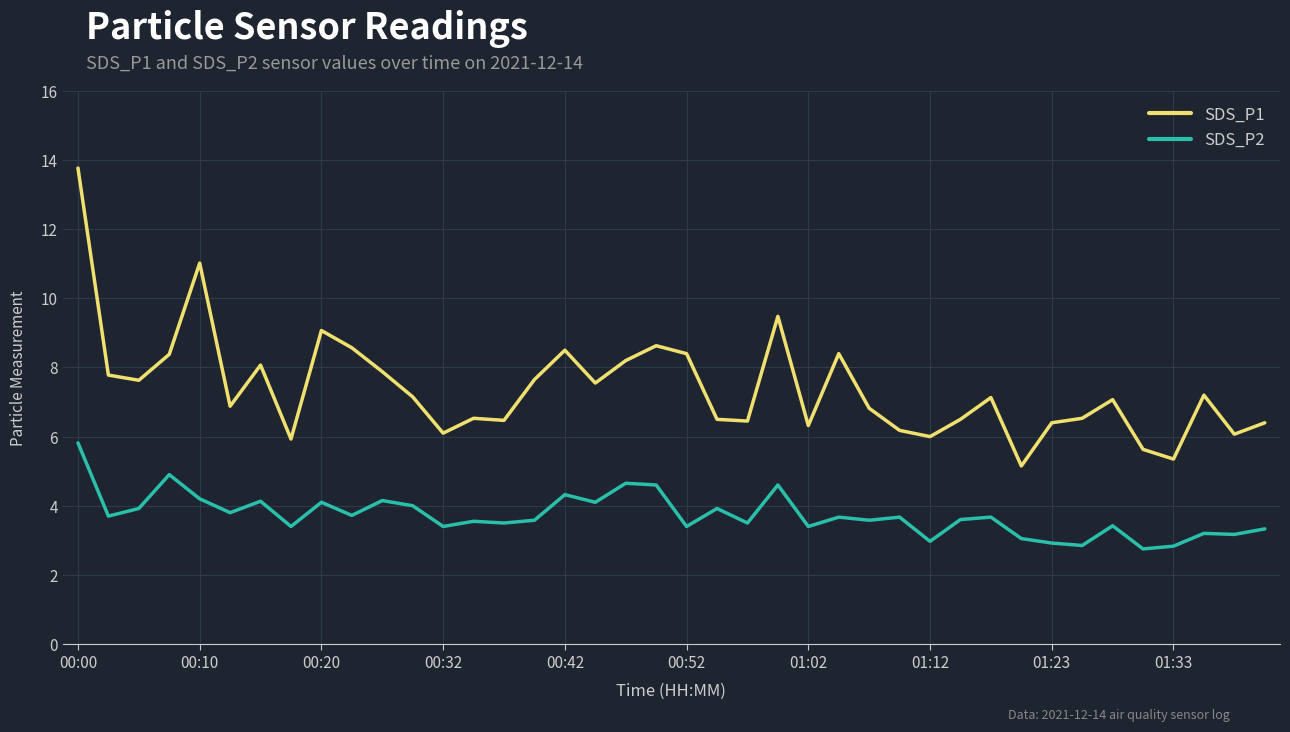

Which series has the largest range (max minus min)?

SDS_P1